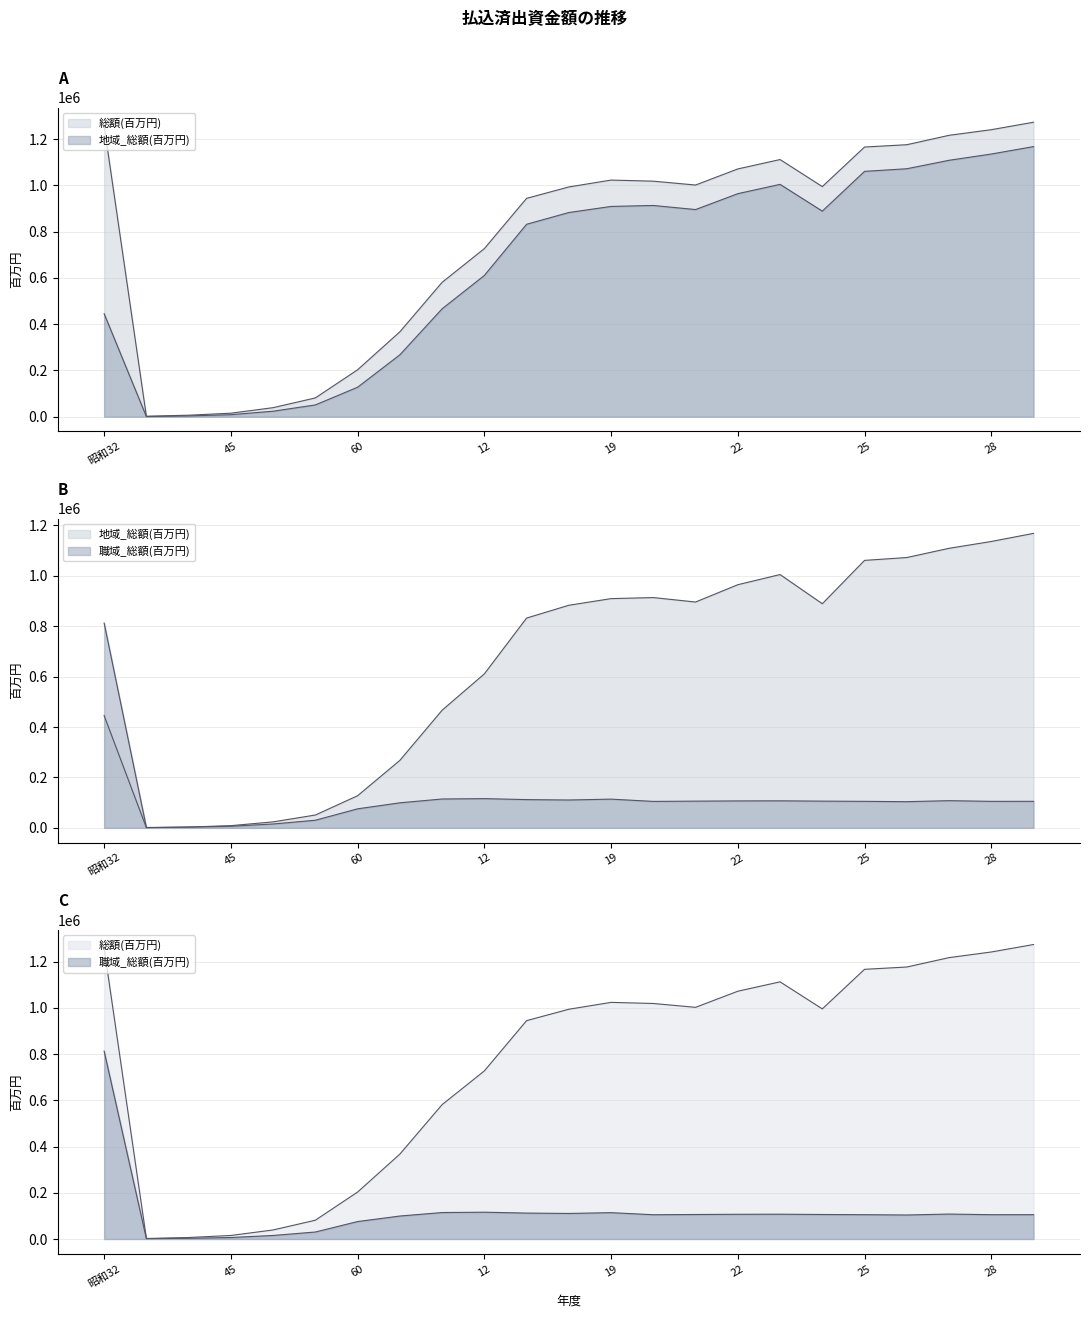

What is the difference between the second highest and minimum values in the 総額(百万円) series?

1255887